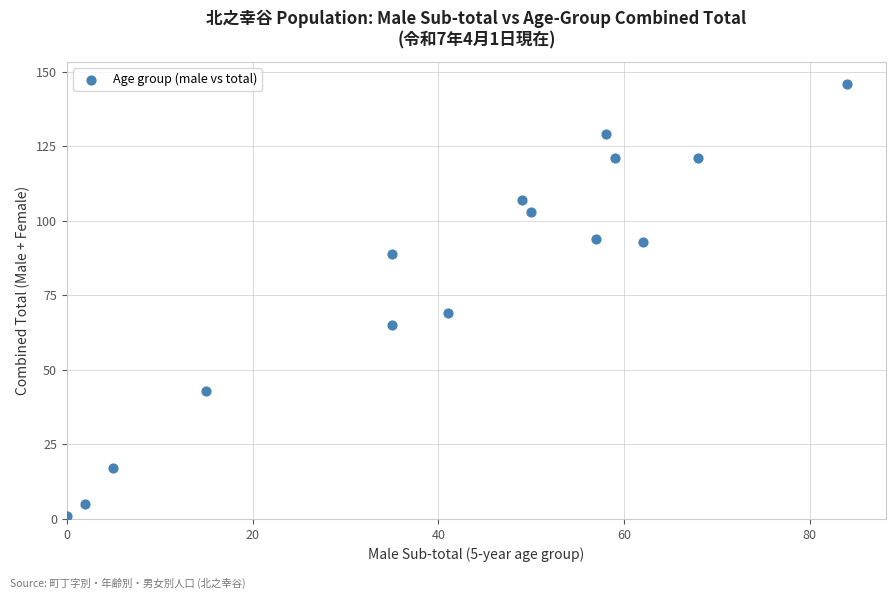

What is the range of Y values (max minus min)?

145